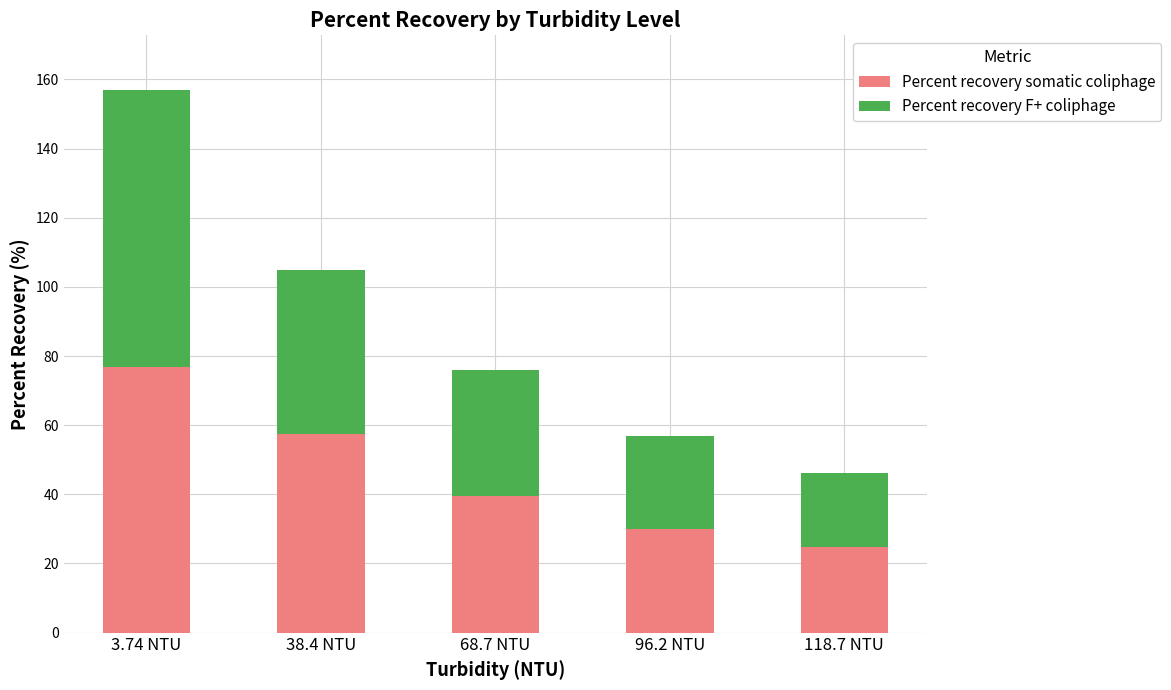

List the labels in order of Percent recovery somatic coliphage value, smallest first.

118.7 NTU, 96.2 NTU, 68.7 NTU, 38.4 NTU, 3.74 NTU